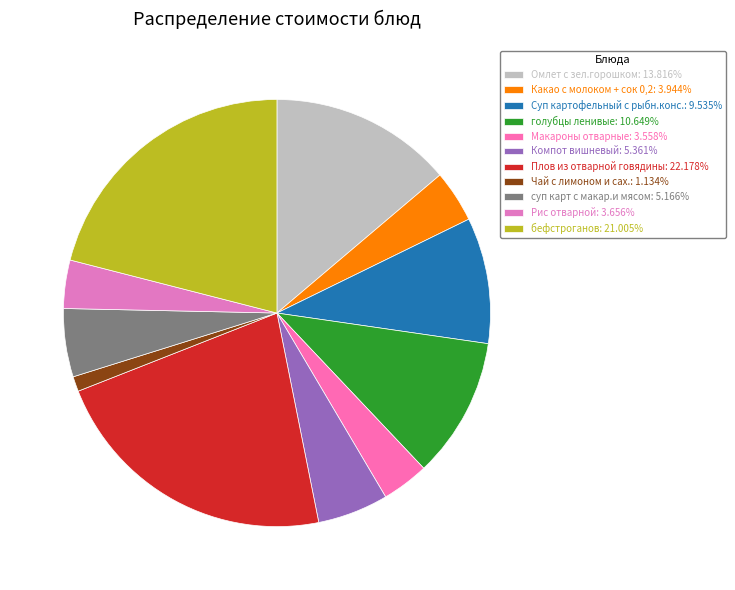

The Чай с лимоном и сах. slice represents 15% of the pie. True or false?

False